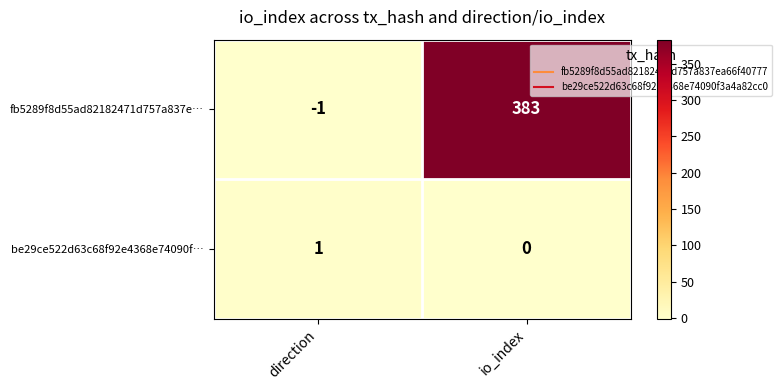

The value of fb5289f8d55ad82182471d757a837e… at direction is -2. True or false?

False